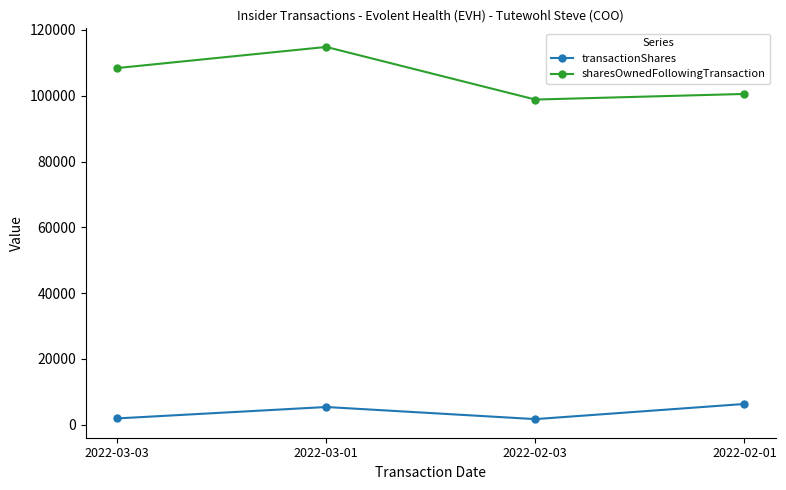

Between 2022-03-03 and 2022-02-03, which series saw the biggest shift?

sharesOwnedFollowingTransaction